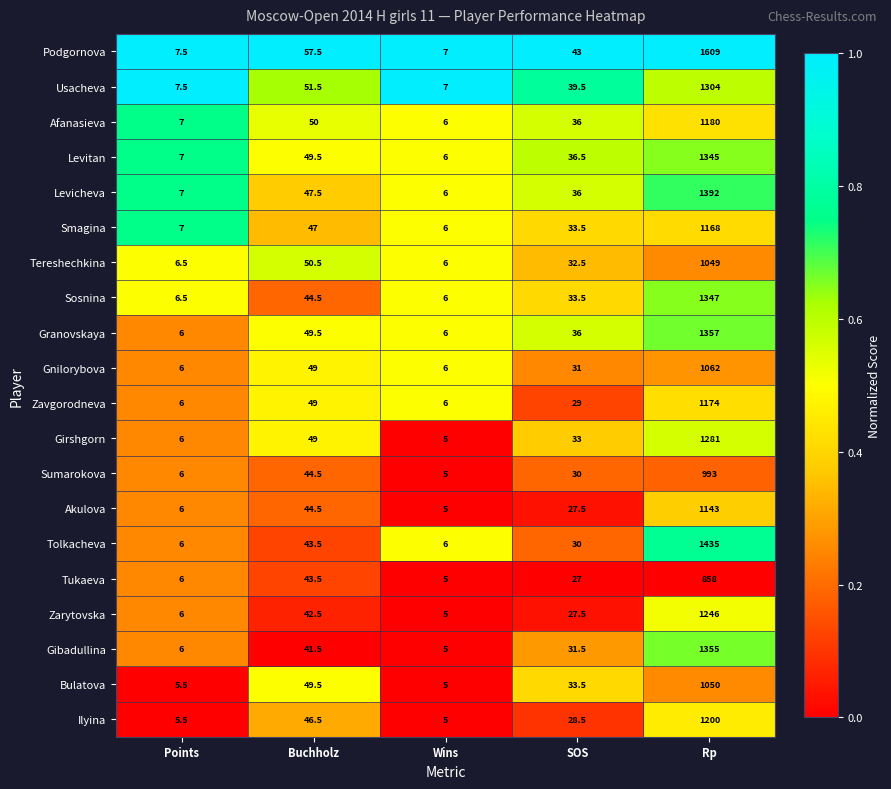

Rank the series by their maximum value, from lowest to highest.

Tukaeva, Sumarokova, Tereshechkina, Bulatova, Gnilorybova, Akulova, Smagina, Zavgorodneva, Afanasieva, Ilyina, Zarytovska, Girshgorn, Usacheva, Levitan, Sosnina, Gibadullina, Granovskaya, Levicheva, Tolkacheva, Podgornova